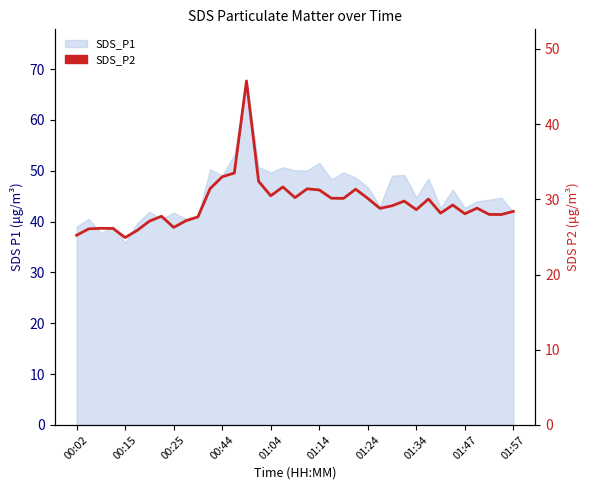

Reading right to left, what are all the values shown in this chart?

28.4	28.0	28.0	28.8	28.1	29.2	28.2	30.1	28.6	29.8	29.1	28.8	30.1	31.4	30.1	30.1	31.2	31.4	30.2	31.6	30.5	32.4	45.8	33.5	33.0	31.4	27.7	27.1	26.3	27.8	27.1	25.9	24.9	26.1	26.1	26.1	25.2